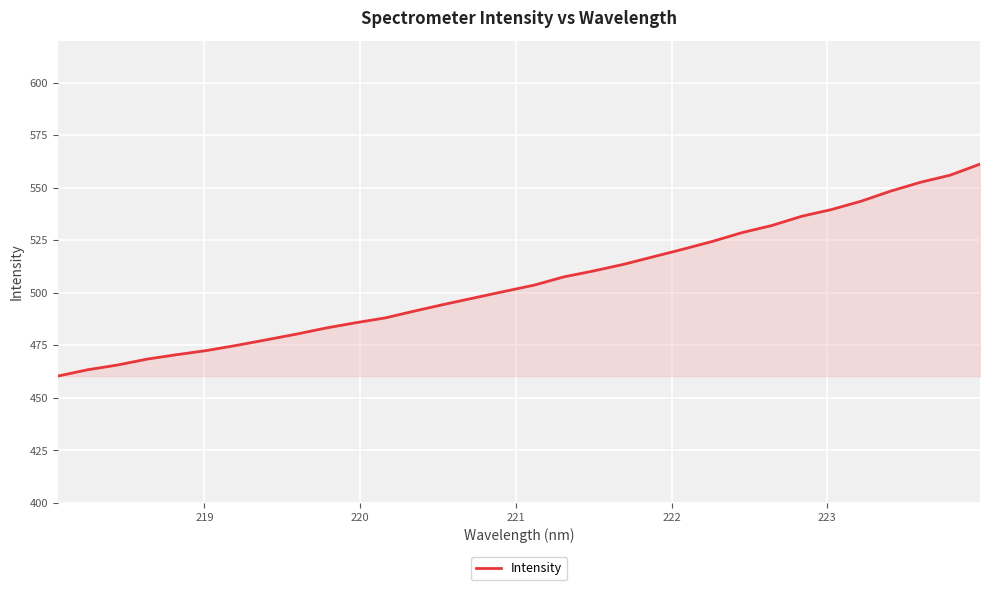

What is the minimum value shown in the chart?

460.4